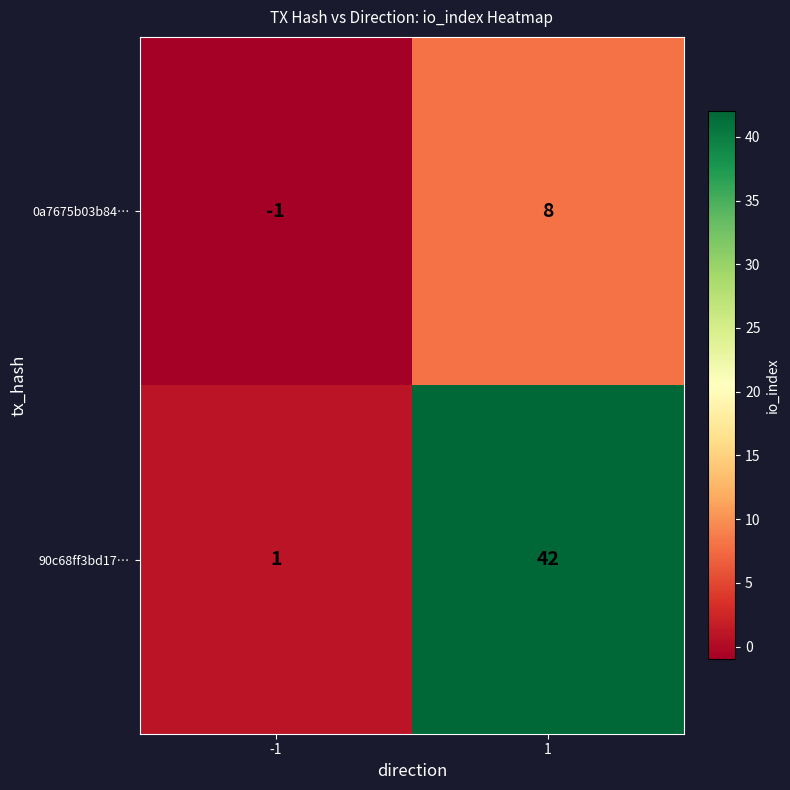

What is the sum of all 0a7675b03b84… values?

7